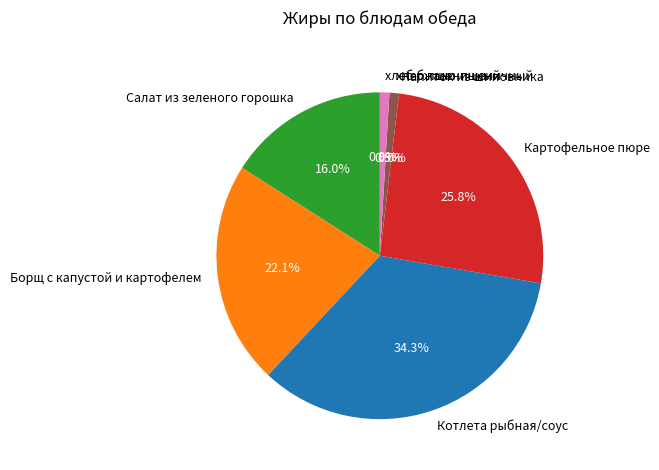

Count the number of slices in the pie.

7